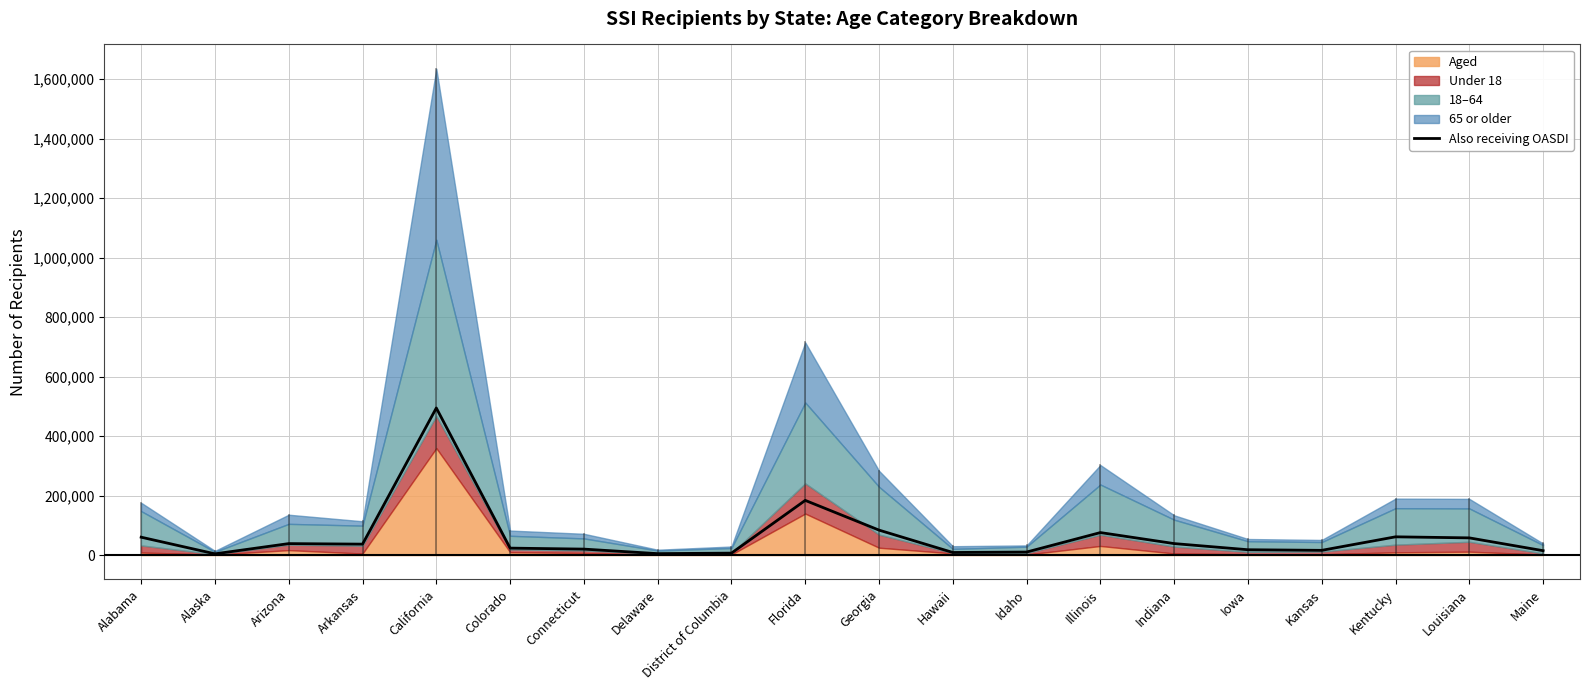

At which category does the chart reach its minimum across all series?

Alaska